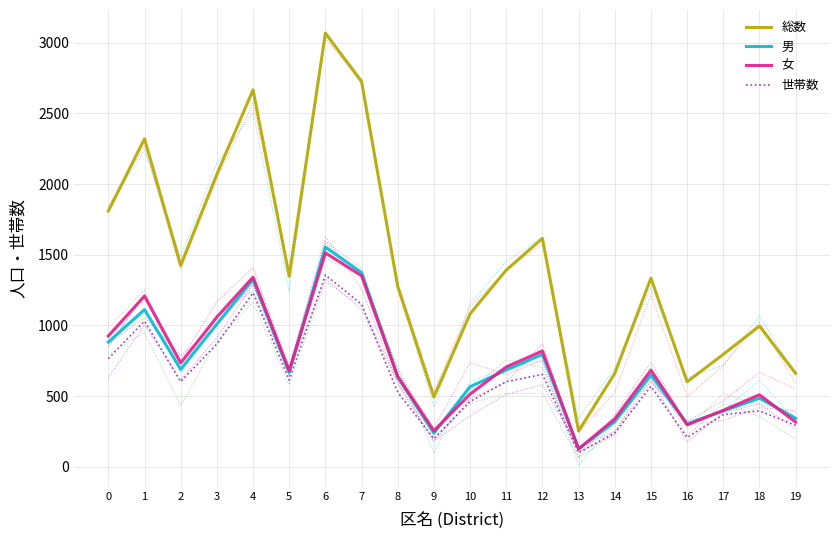

True or false: 男 and 世帯数 intersect in this chart.

False